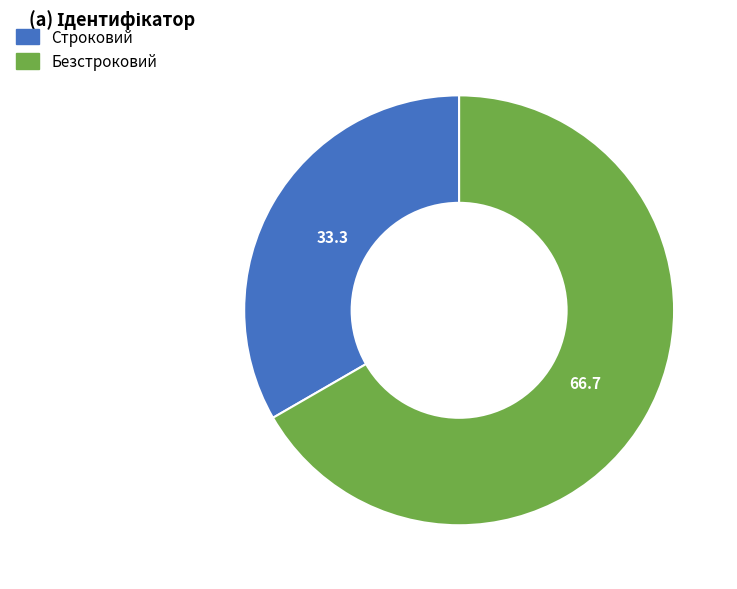

Which category has the smallest portion of the pie?

Строковий